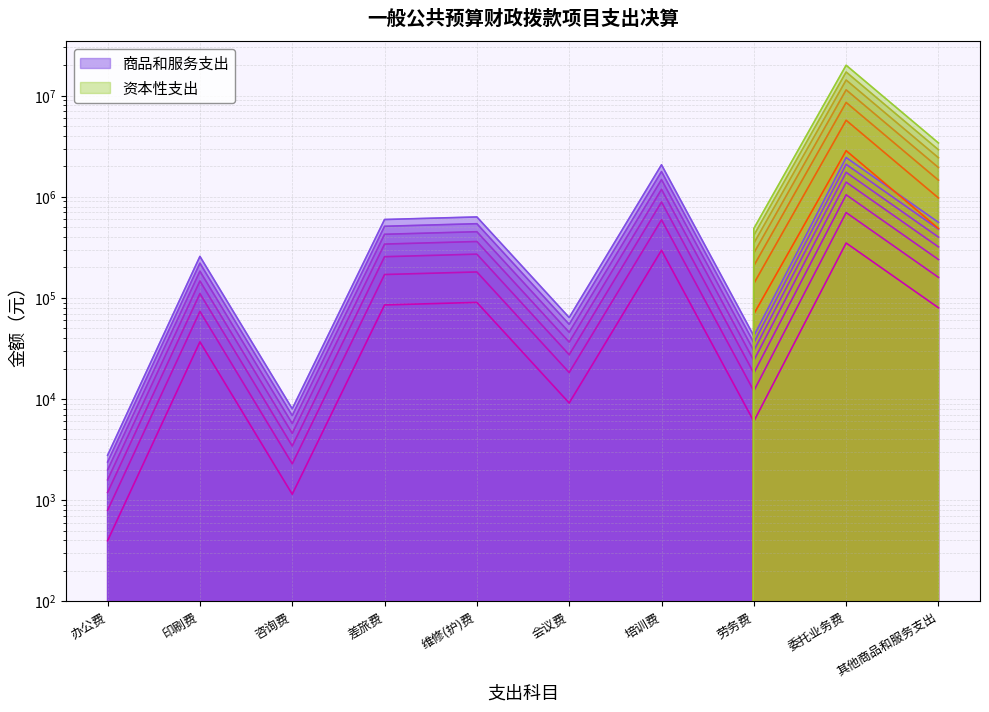

What is the value of the 商品和服务支出 point at the 9th from the left?

349065.3